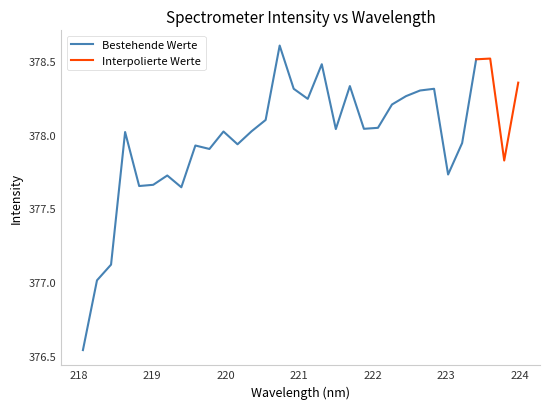

What position from the left is 219.589?

9